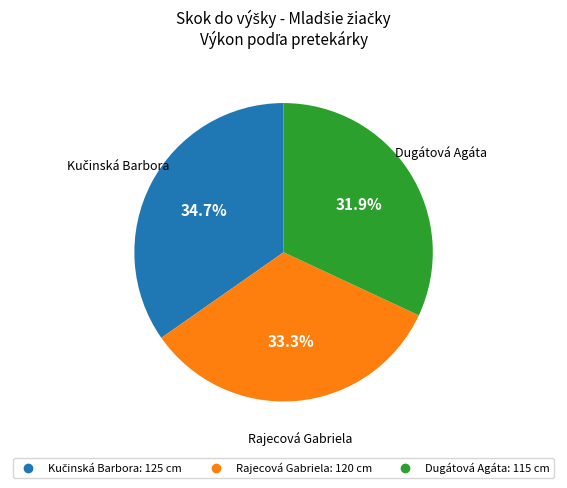

To the nearest percent, what is the combined percentage of Dugátová Agáta and Rajecová Gabriela?

65%